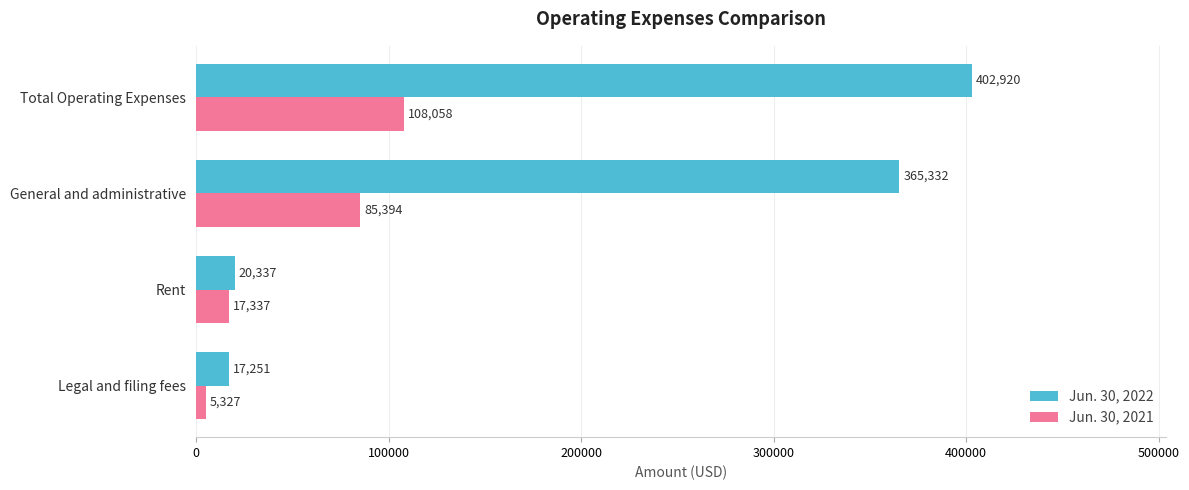

At which label does Jun. 30, 2021 reach its minimum?

Legal and filing fees